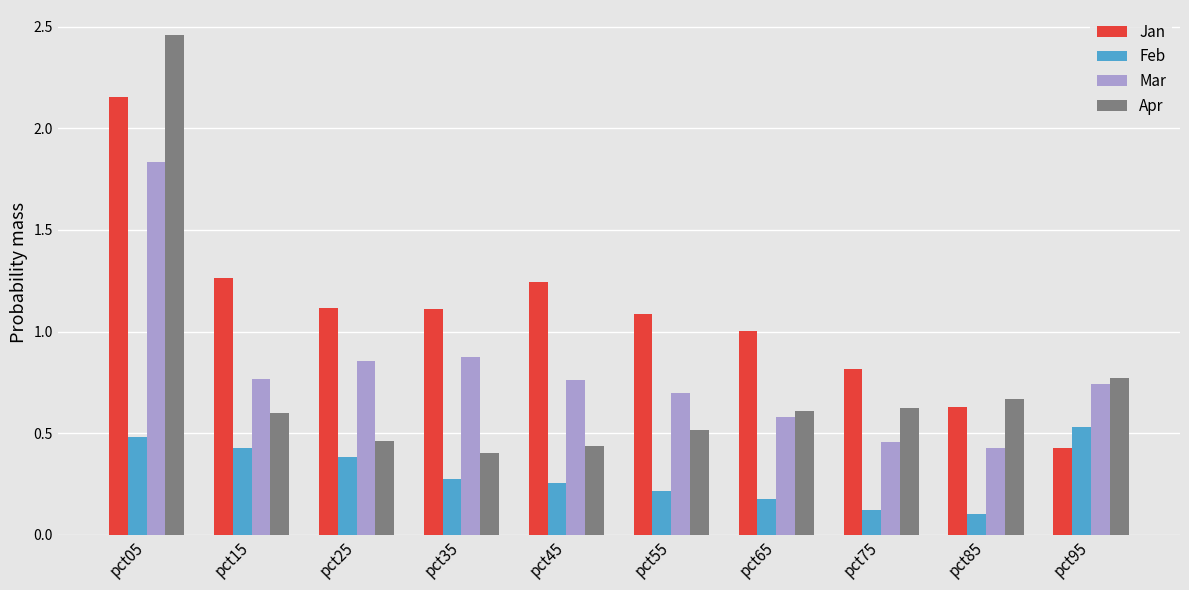

List the series in order of their peak value, highest first.

Apr, Jan, Mar, Feb